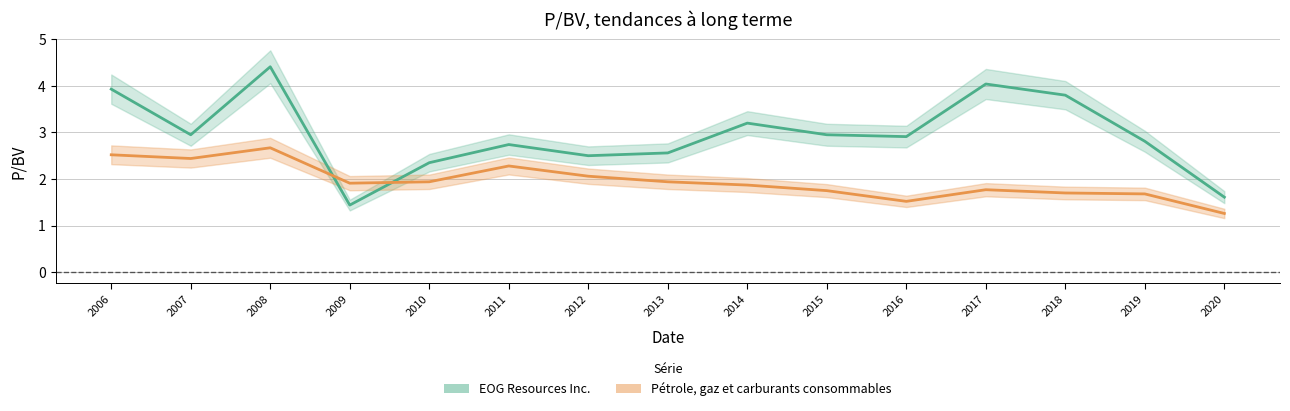

Is this an area chart (filled region under the line)?

No